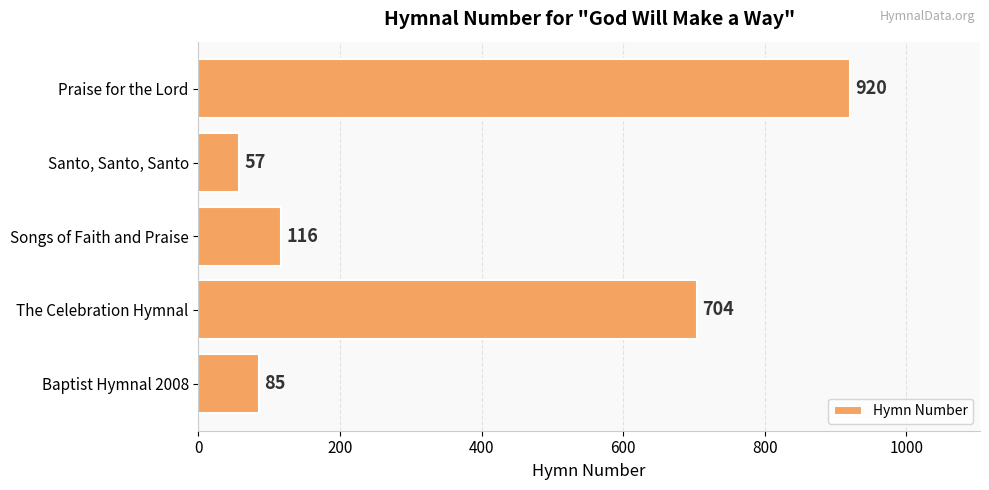

Reading top to bottom, transcribe all the data shown in this chart.

920	57	116	704	85